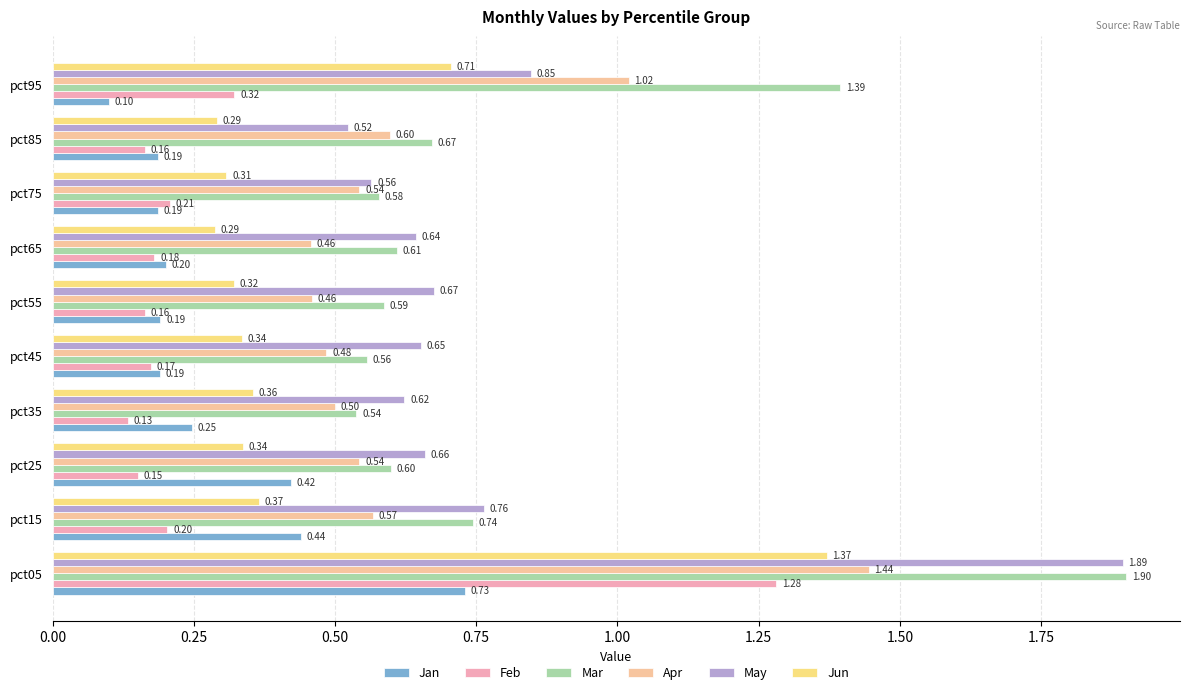

Which series has the largest range (max minus min)?

May